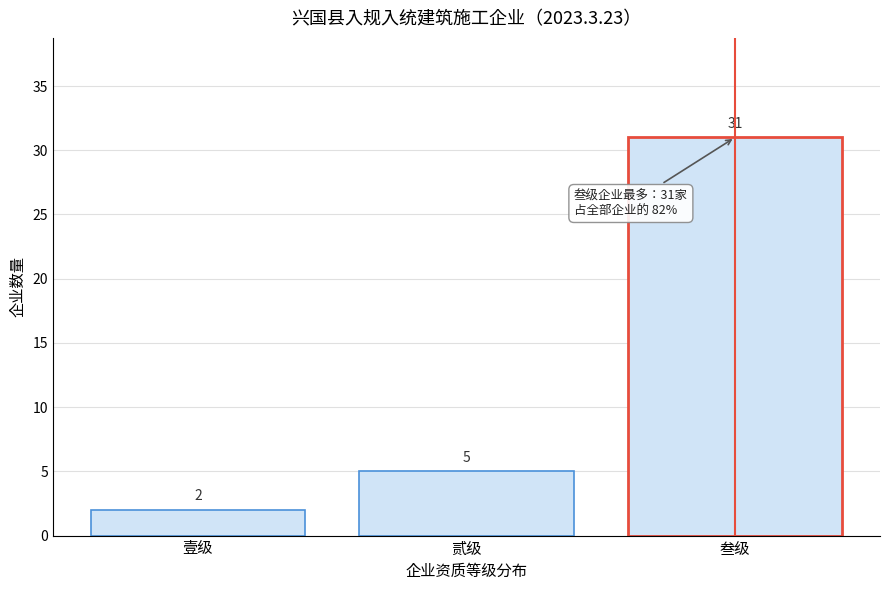

Reading left to right, list all the values displayed in this chart.

2	5	31